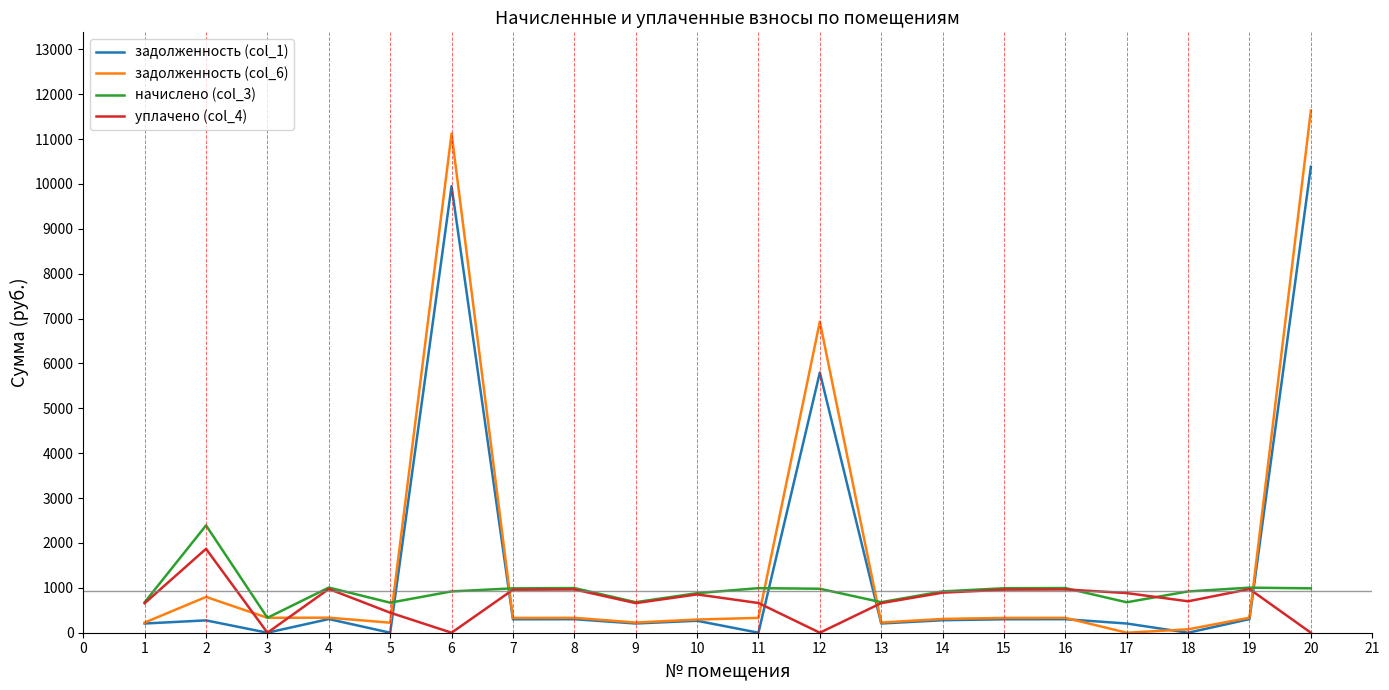

Is the value of начислено (col_3) at 10 greater than the value of задолженность (col_1) at 14?

Yes